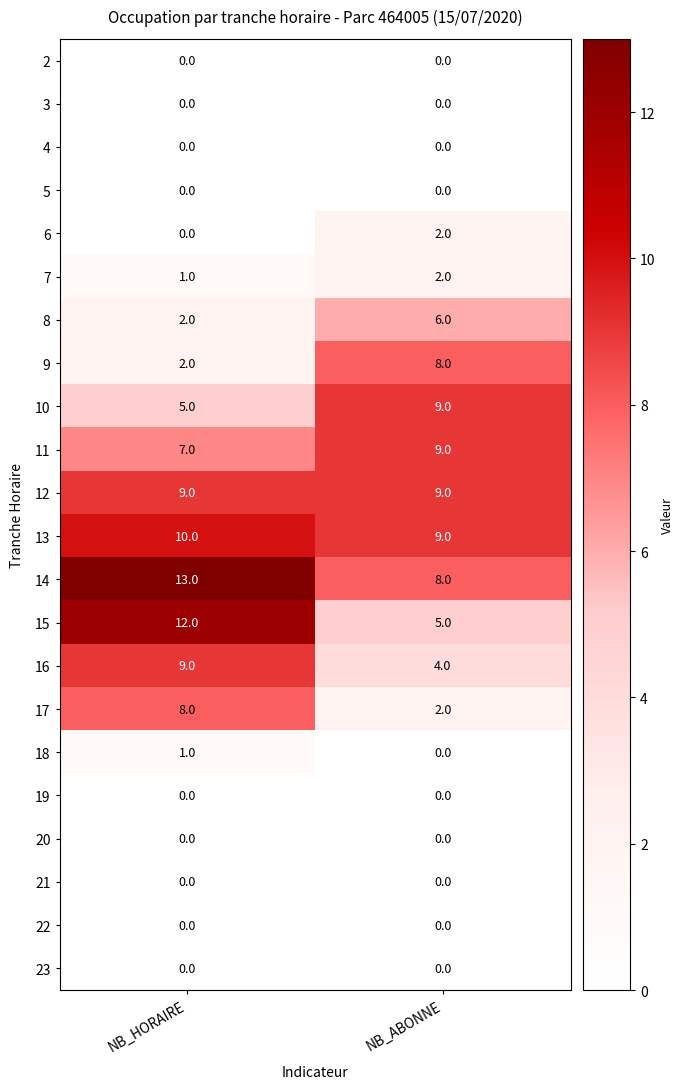

What is the difference between the 9 values at NB_HORAIRE and NB_ABONNE?

6